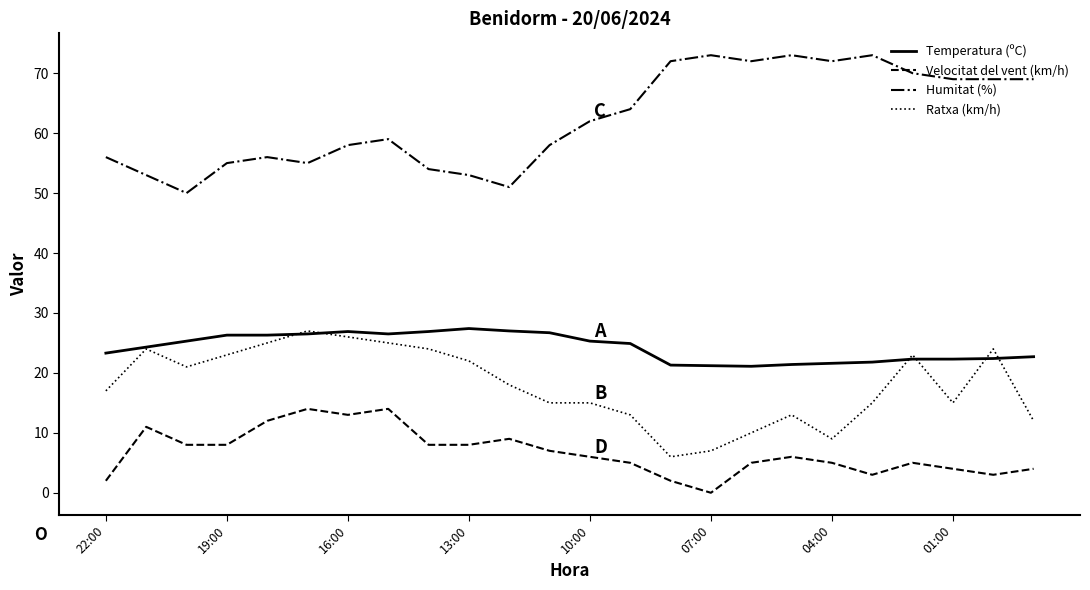

True or false: Temperatura (ºC) and Humitat (%) cross at least once.

False